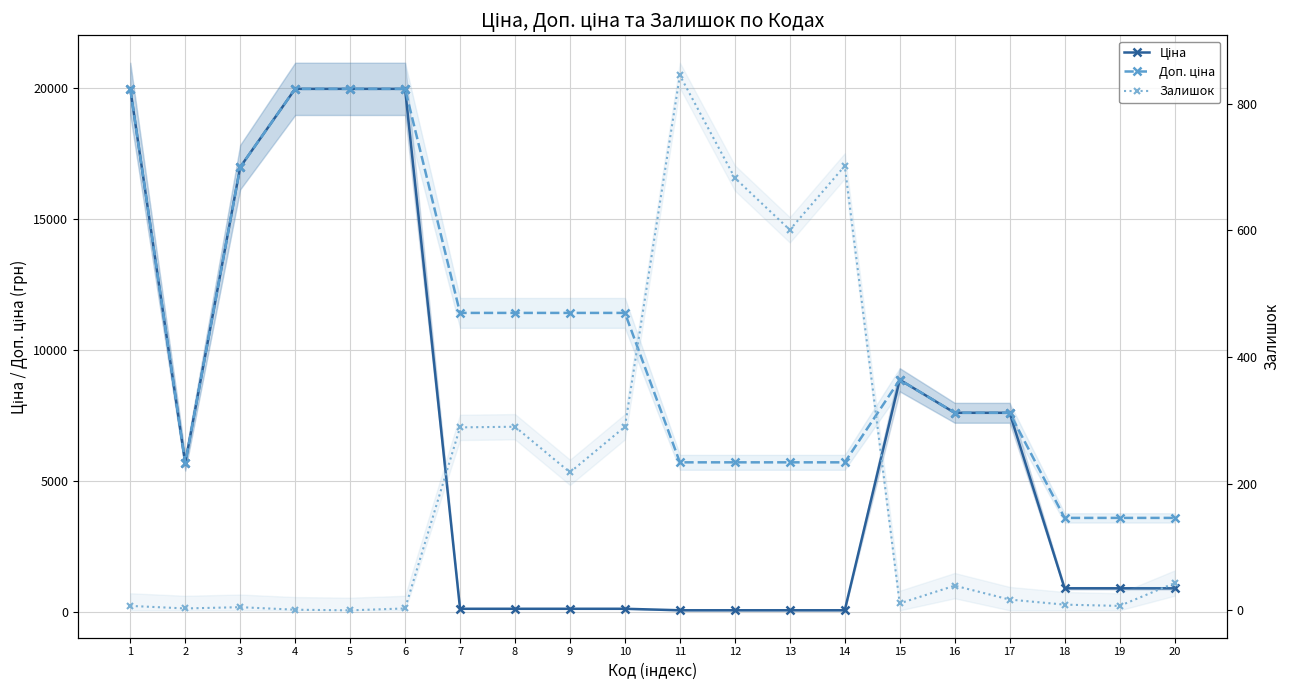

How many data points in Залишок are less than 39?

10